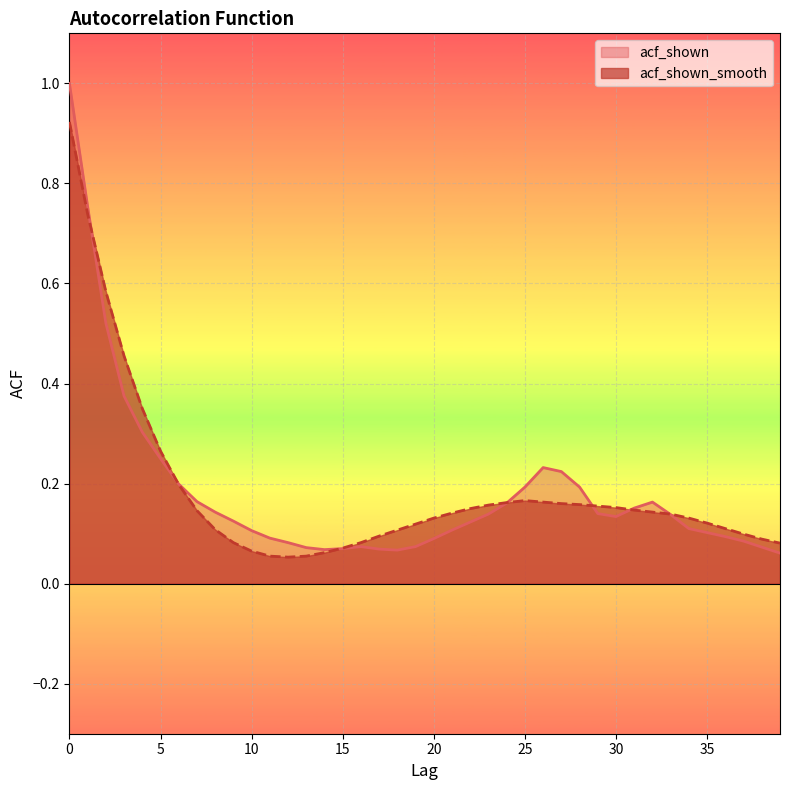

What is the difference between the maximum and minimum values in the acf_shown_smooth series?

0.9